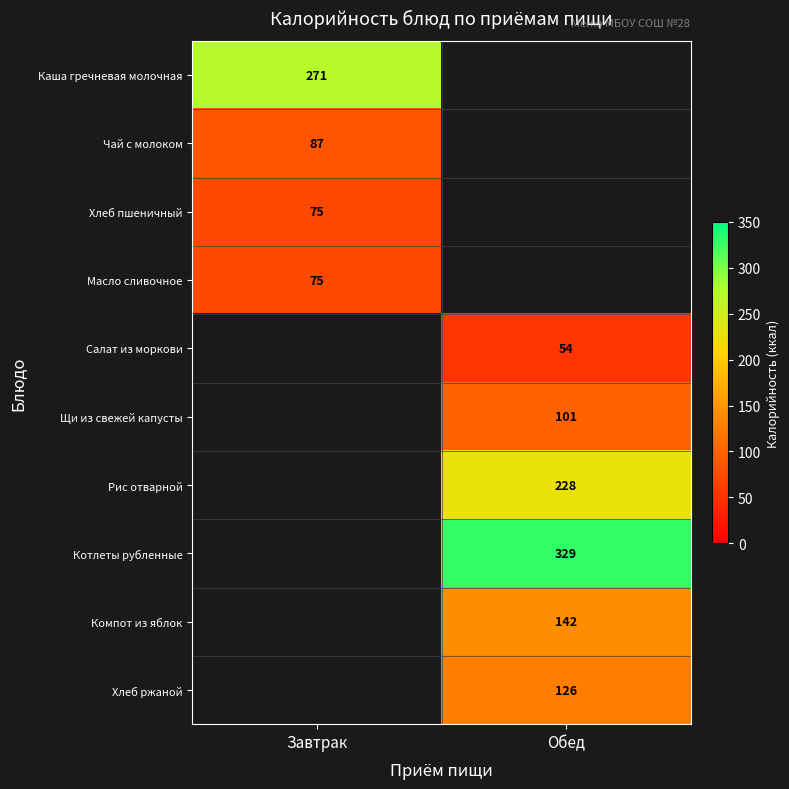

The value of Рис отварной at Обед is 79. True or false?

False